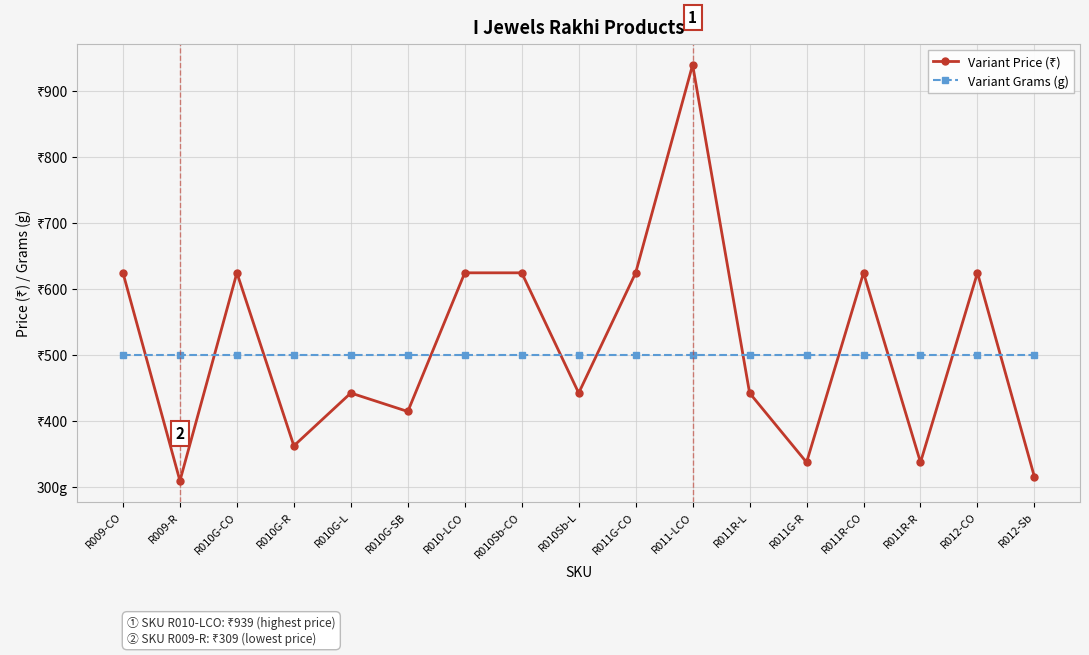

The value of Variant Grams (g) at R011R-L is 500. True or false?

True